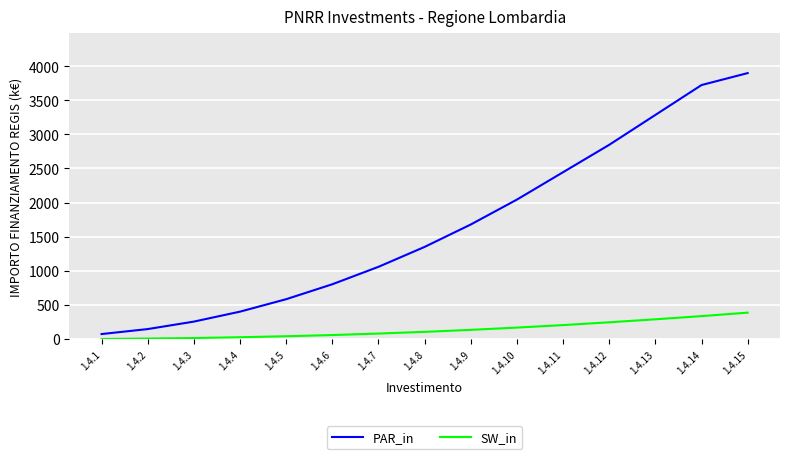

What is the difference between the maximum and minimum values in the SW_in series?

387.0